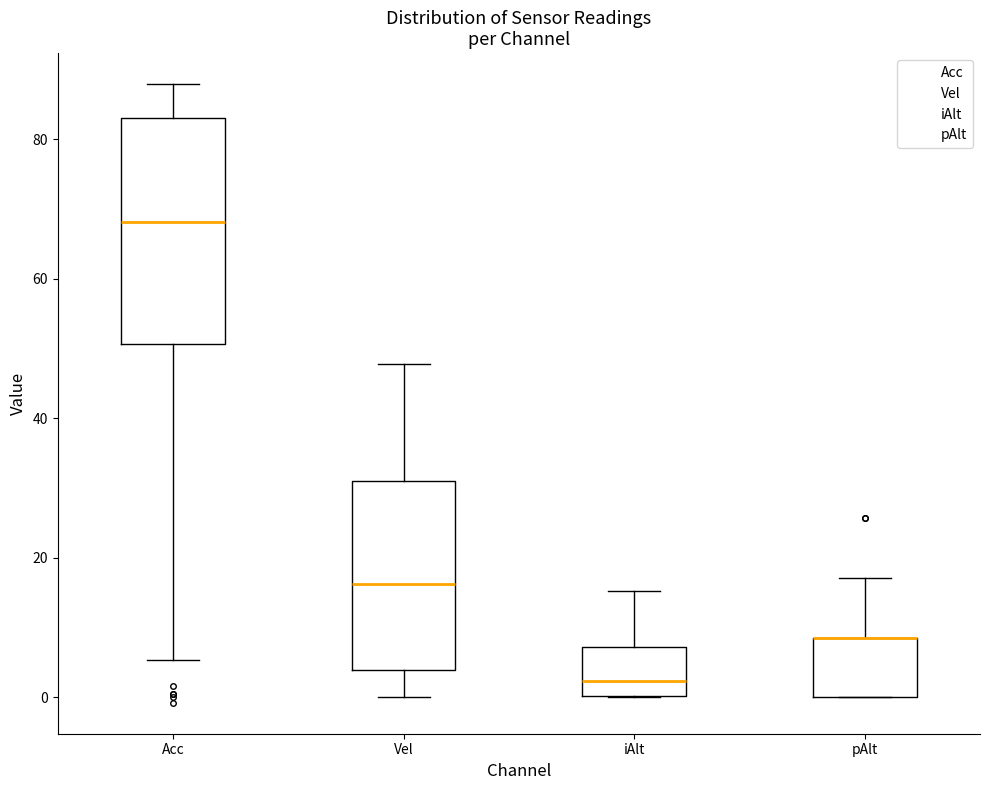

Where does the lower whisker of the box for Vel end on the y-axis? The values are not printed on the chart, so give them approximately, as read against the axis.

0